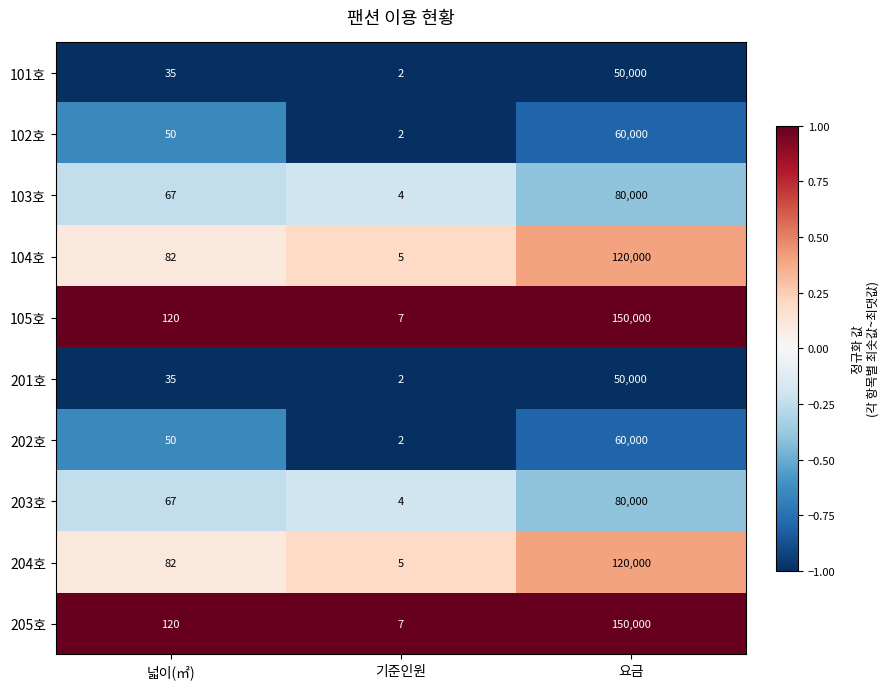

What is the sum of the 203호 values at 기준인원 and 요금?

80004